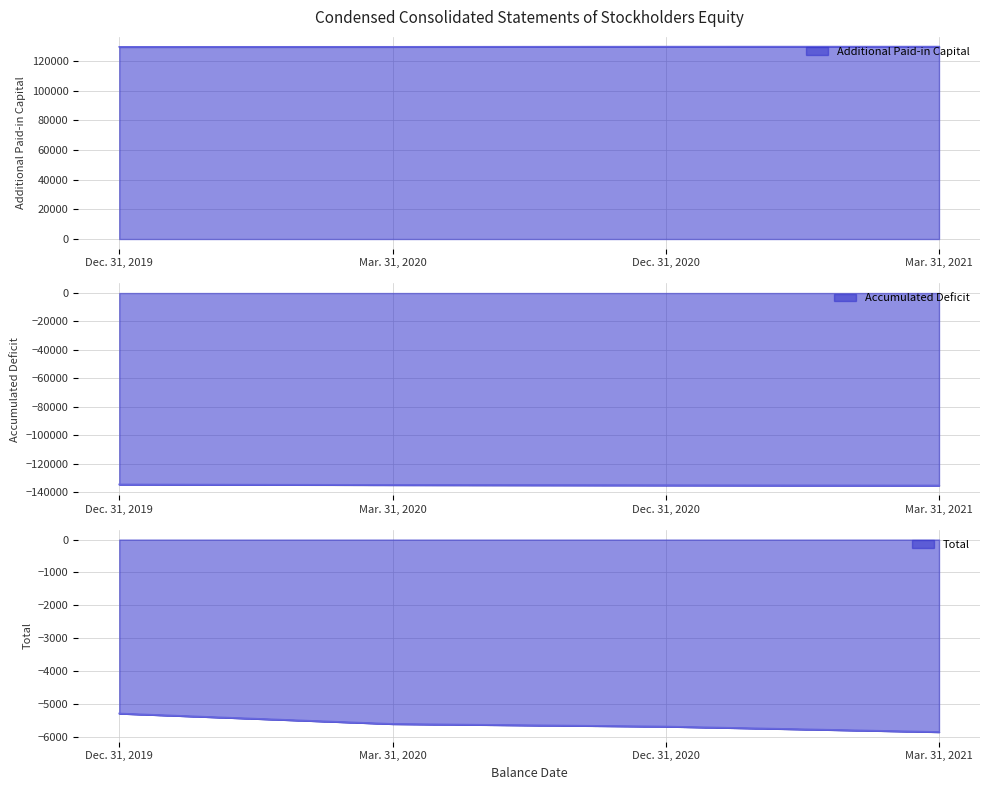

What is the label of the 1st point from the left?

Dec. 31, 2019